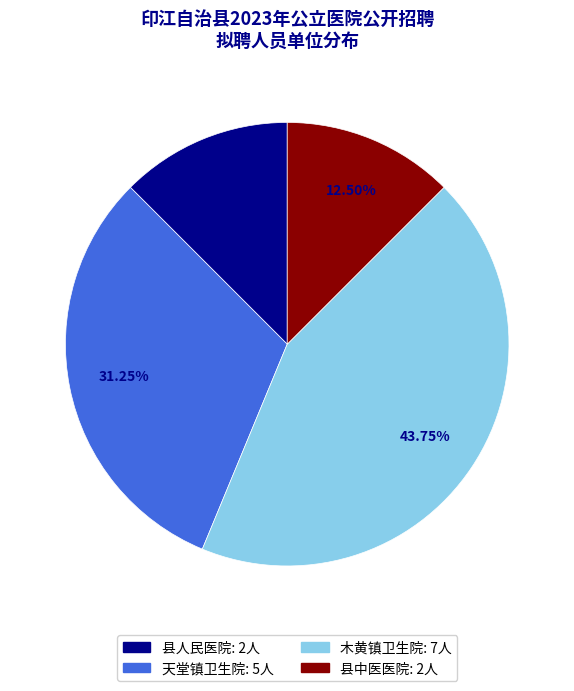

Approximately how many times larger is the value at 县人民医院 compared to 县中医医院?

1.0